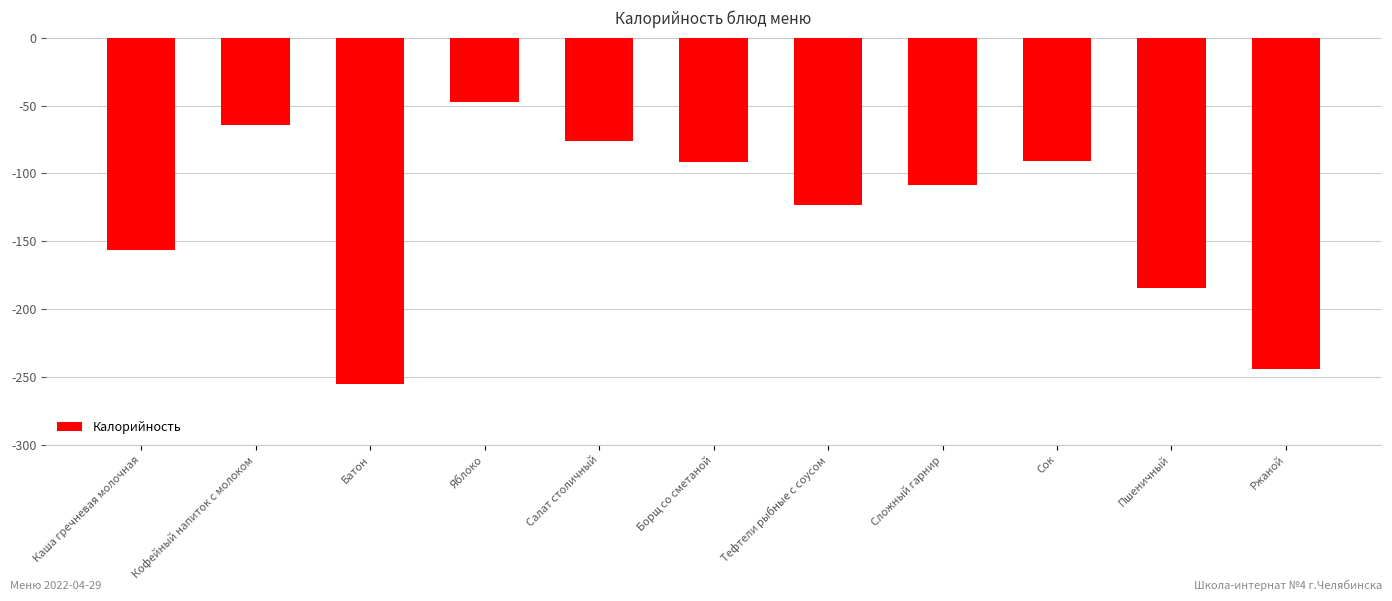

Are the bars horizontal?

No